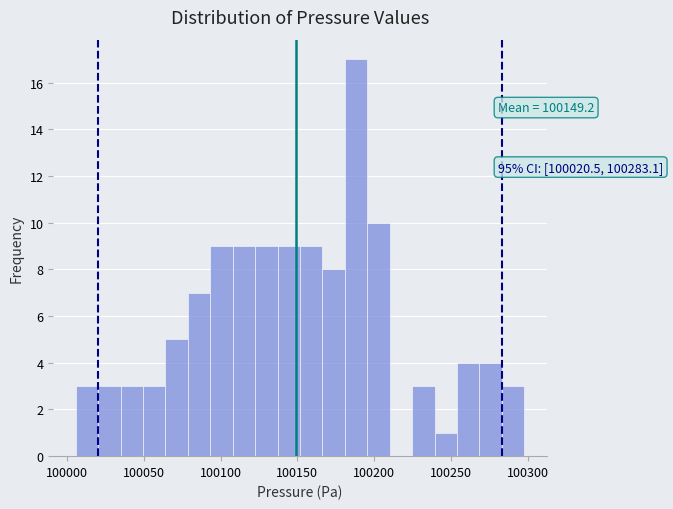

Around what value on the x-axis is the tallest bar? Give the approximate position of its centre, as read against the axis.

100190